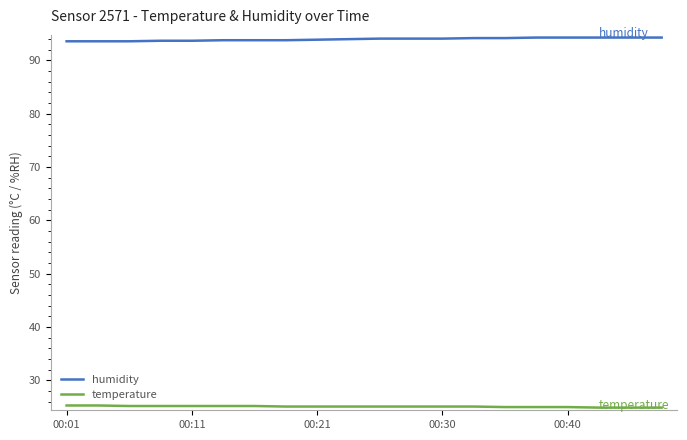

What is the difference between the maximum and minimum values in the temperature series?

0.4